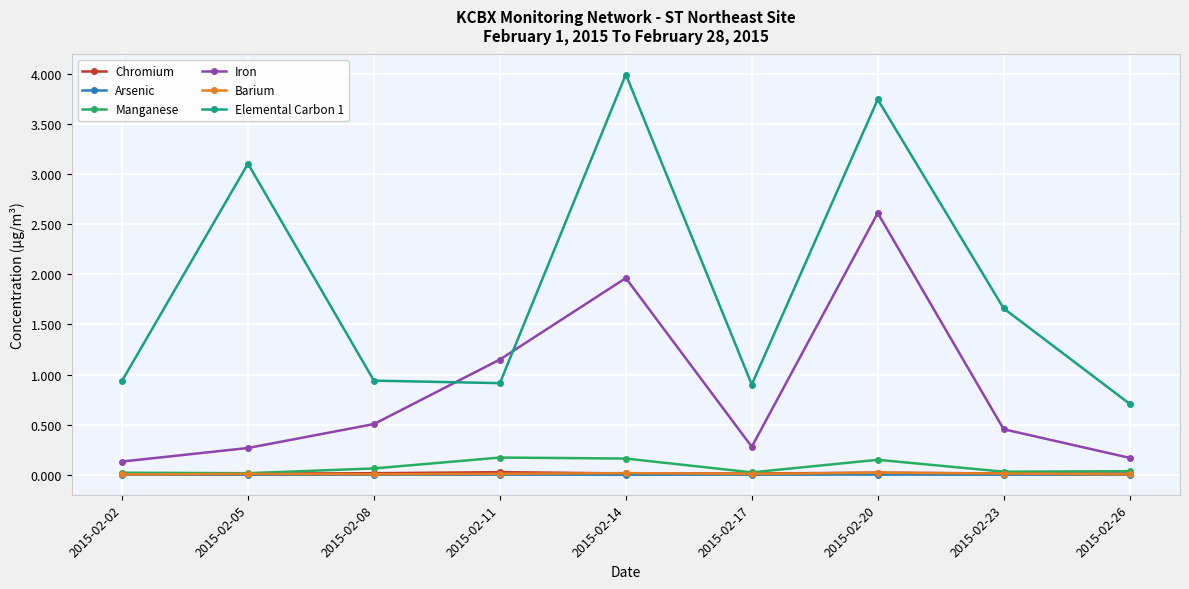

What is the difference between the highest and lowest values at 2015-02-26?

0.7